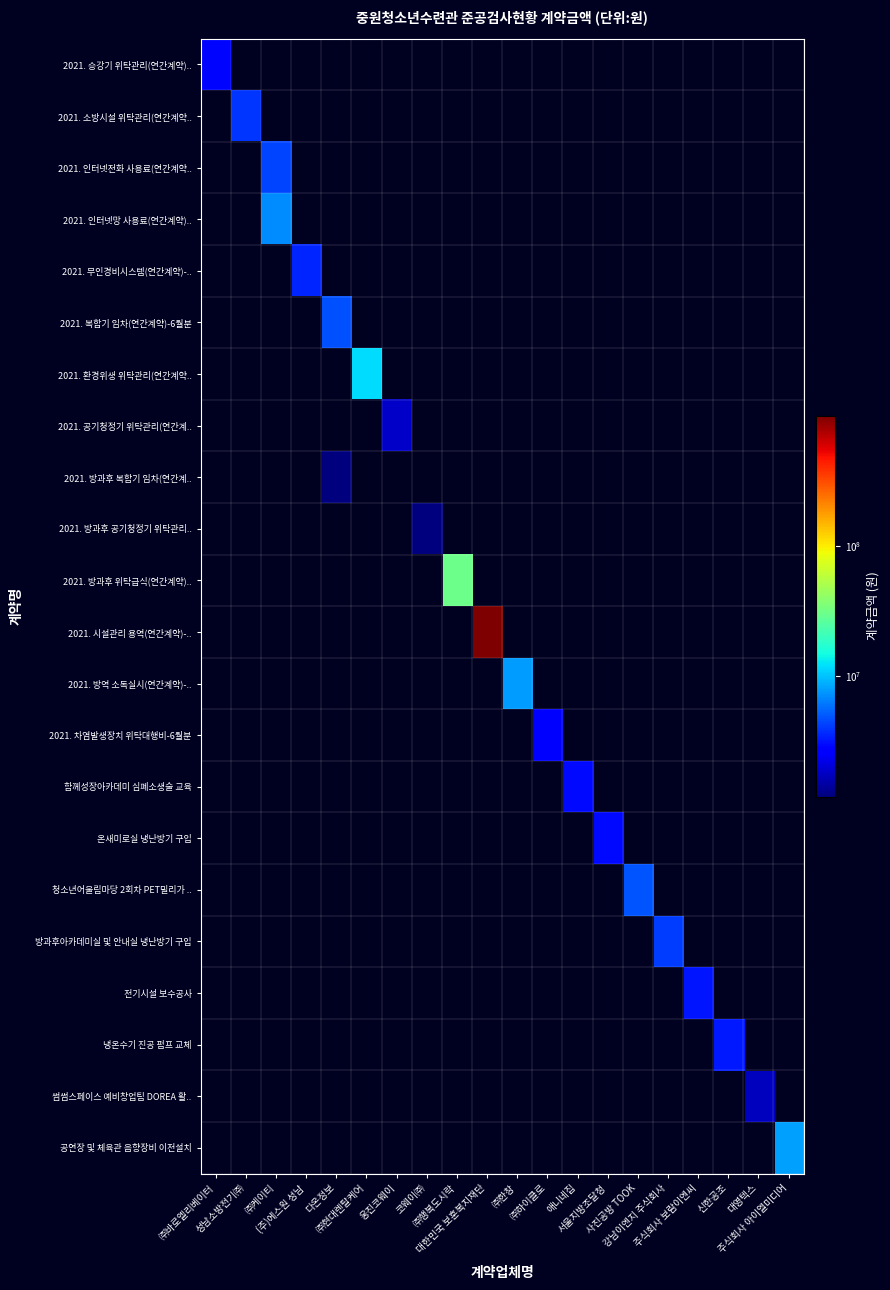

Which label corresponds to the smallest value in the chart?

성남소방전기㈜